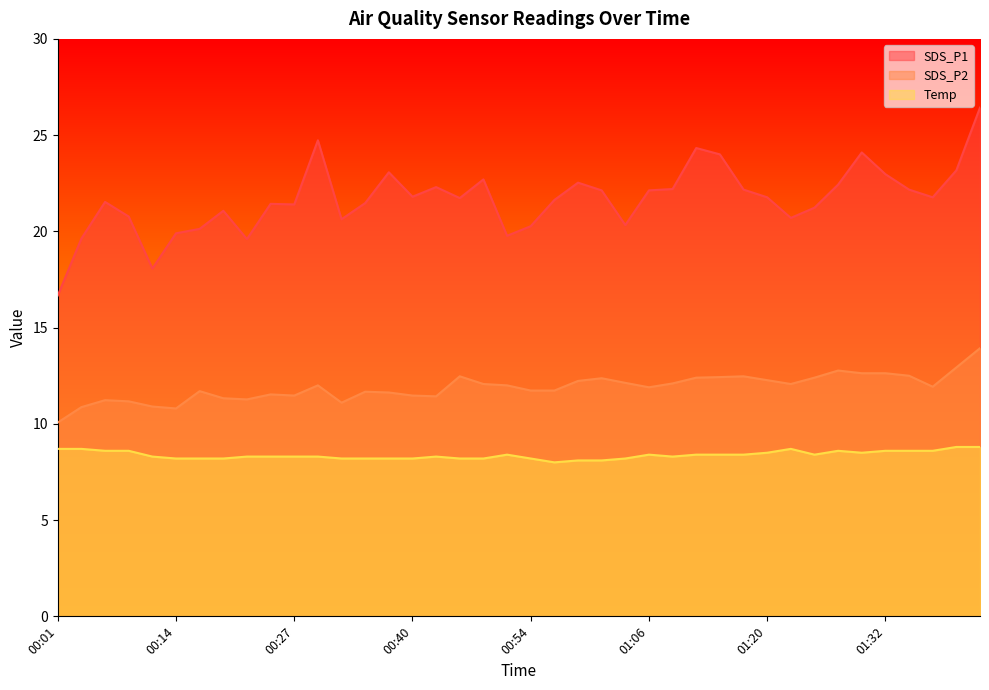

True or false: SDS_P2 and Temp cross at least once.

False